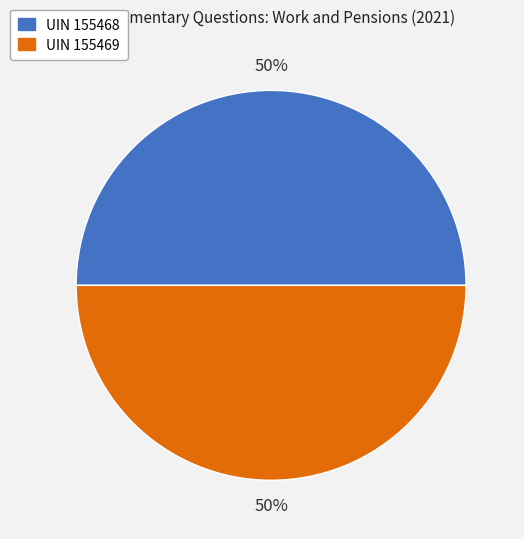

To the nearest percent, what is the average slice percentage?

50%